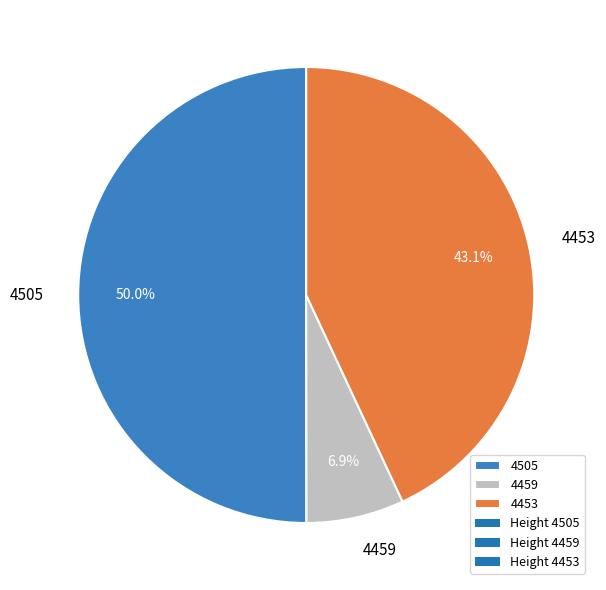

How much of the chart is everything except 4453?

56.9%